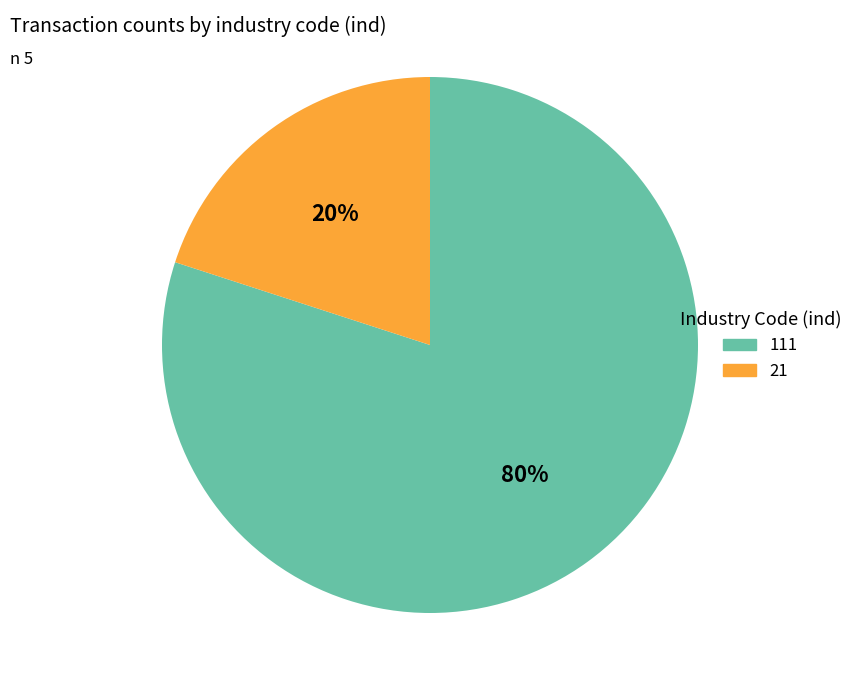

What is the majority slice?

111